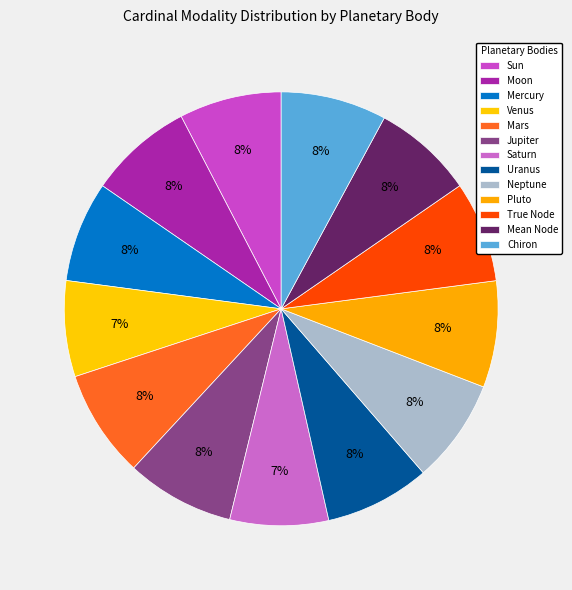

Is the sum of True Node and Uranus greater than half?

No